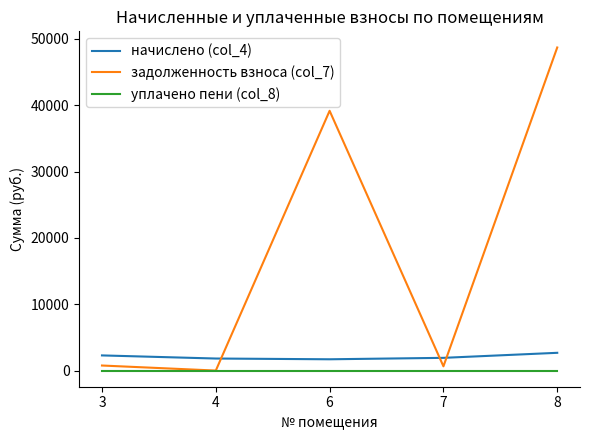

The value of начислено (col_4) at 3 is 2283.9. True or false?

True